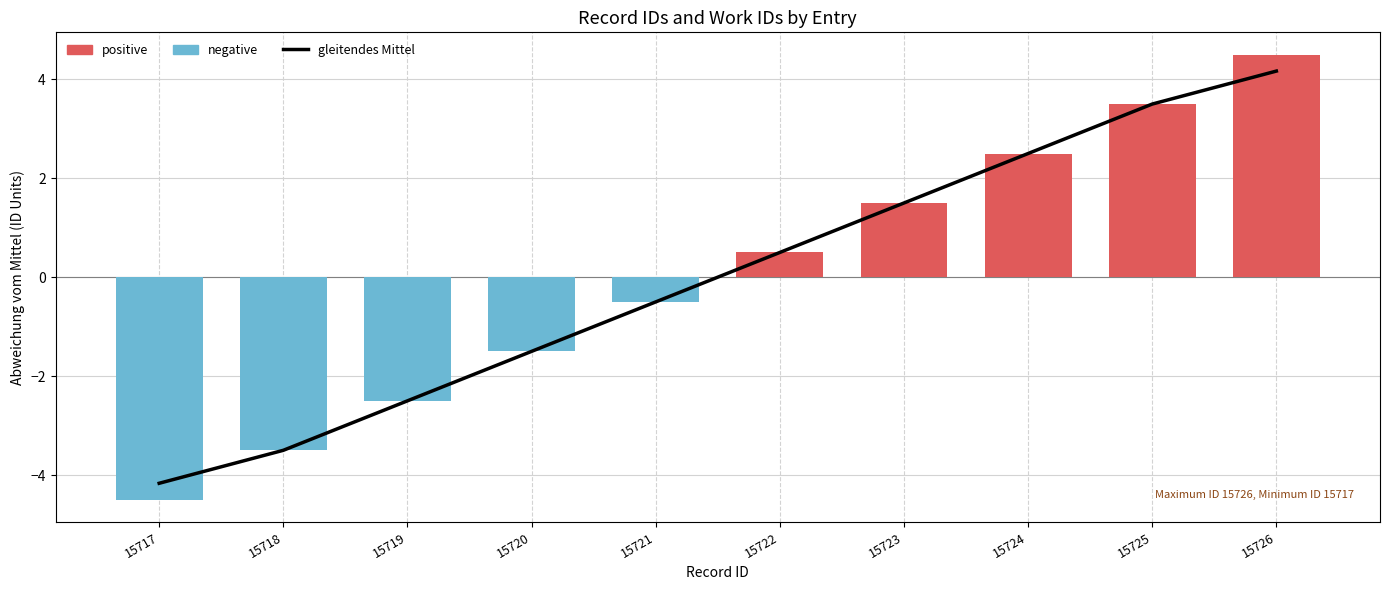

What is the difference between the maximum and minimum values in the gleitendes Mittel series?

8.3